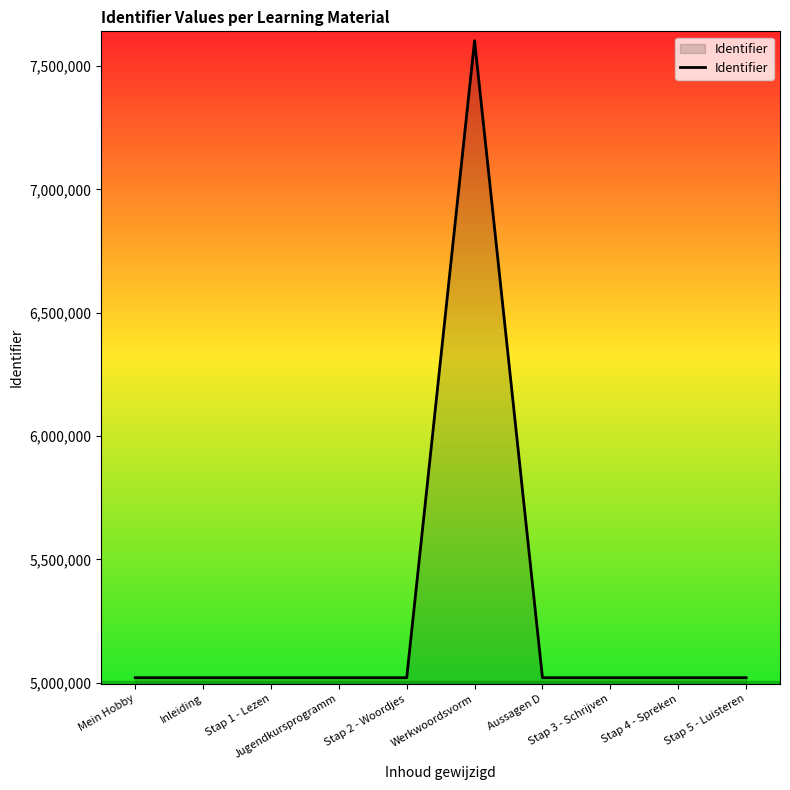

How many values are below 5020331?

5